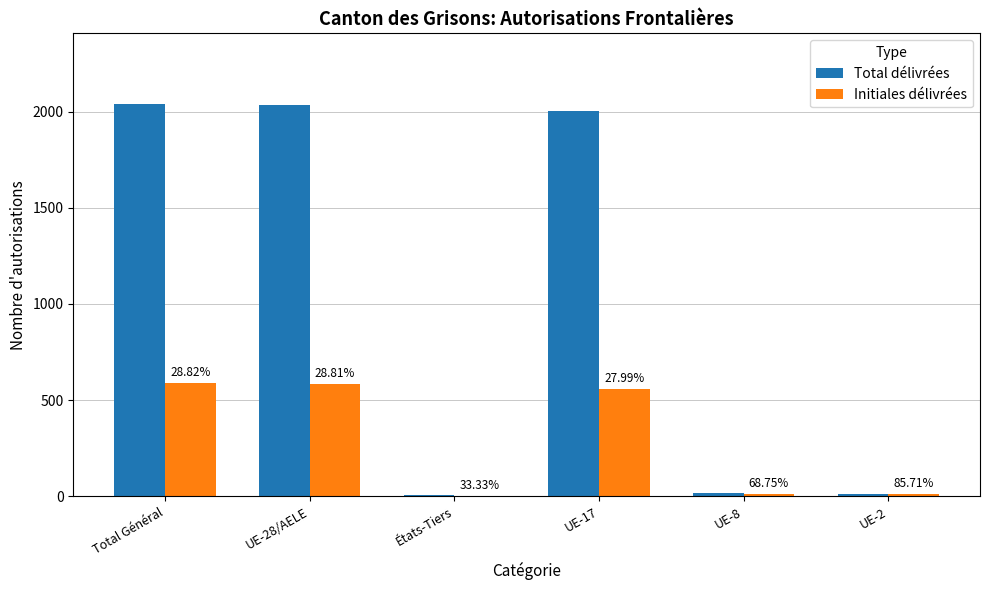

Which series changed the most between Total Général and UE-8?

Total délivrées